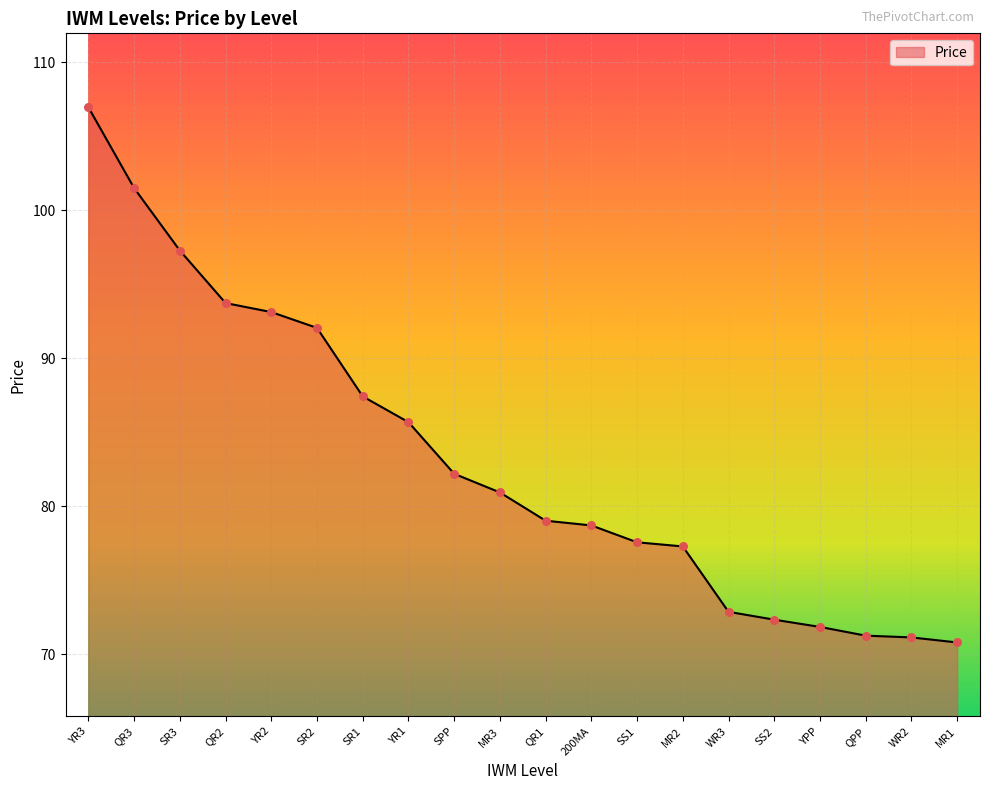

Which has a higher value, QR2 or SS1?

QR2